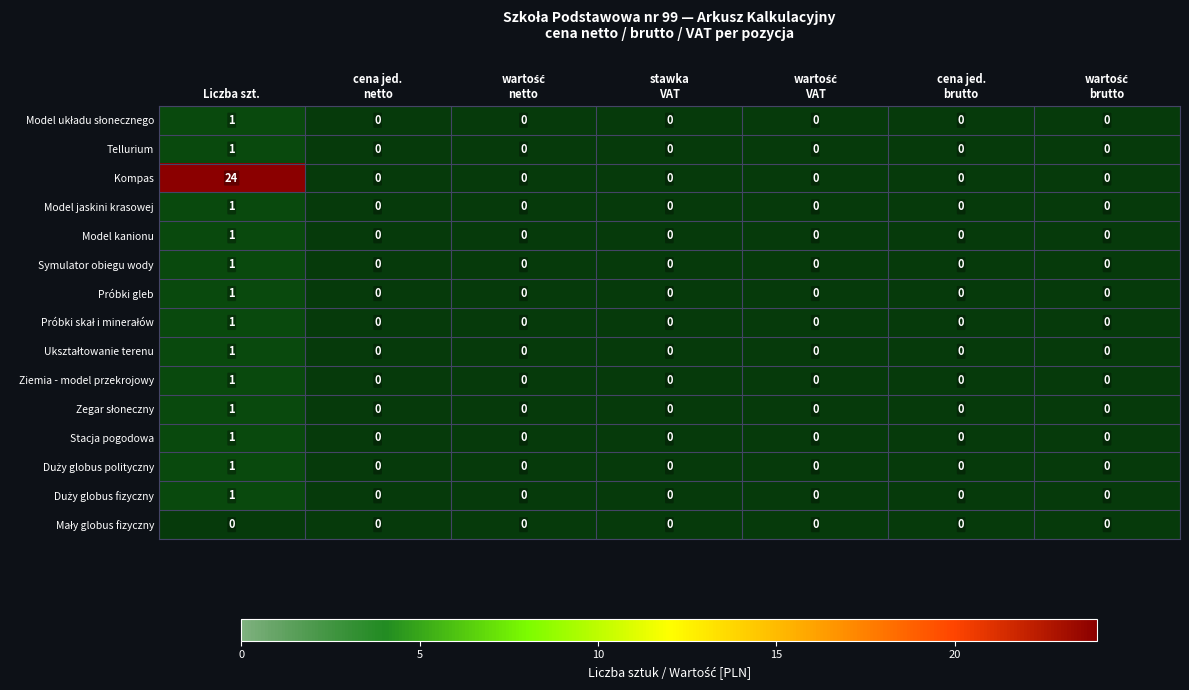

Which series has the largest range (max minus min)?

Kompas